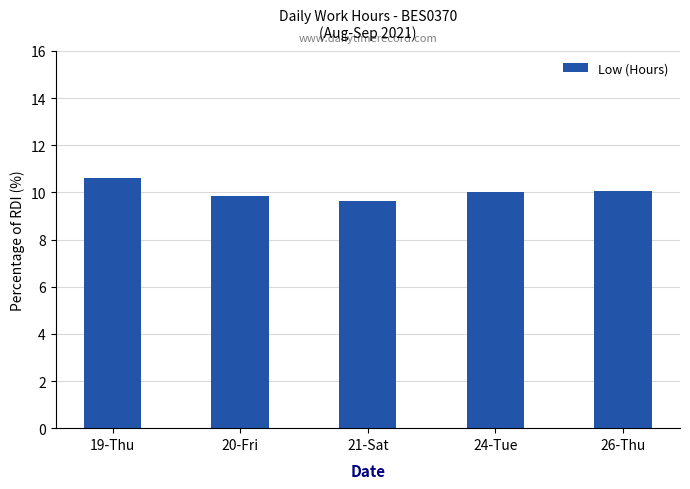

How many bars are there in total?

5